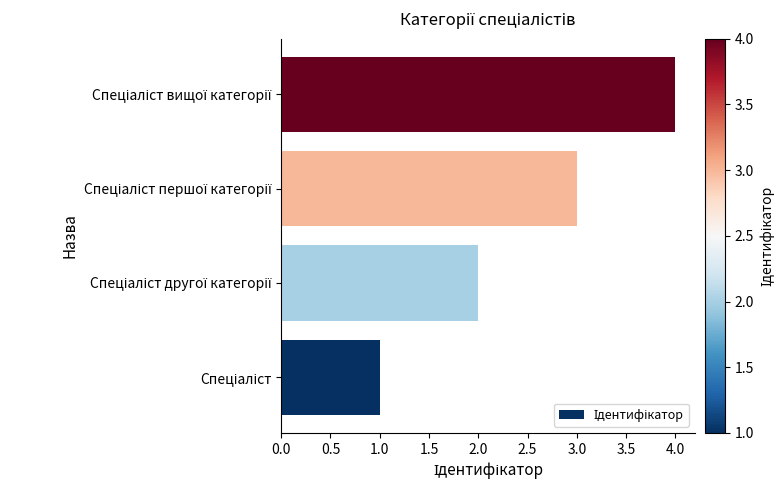

What is the greatest value displayed?

4